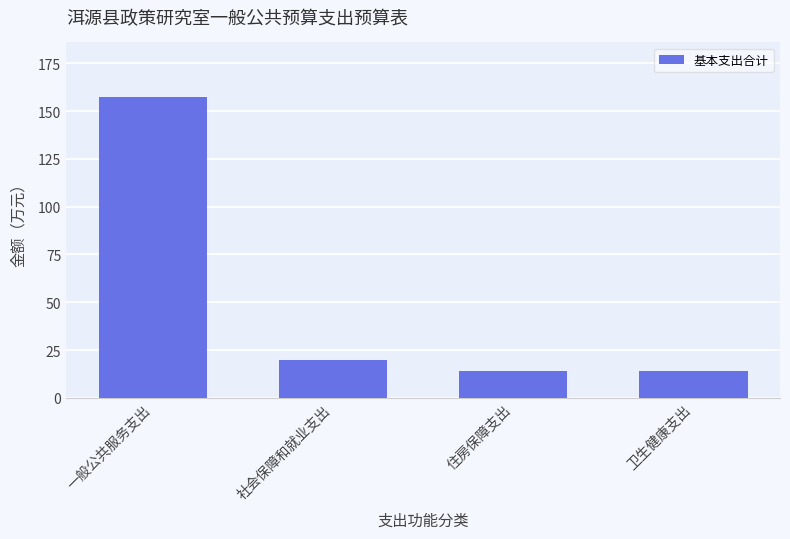

What is the average value?

51.3